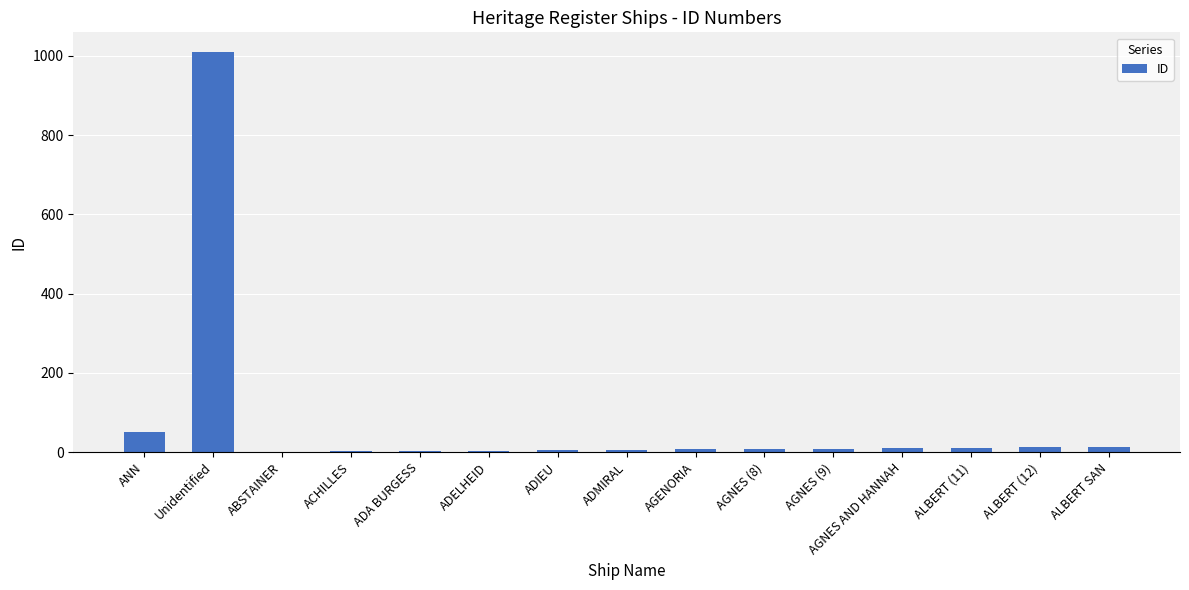

At which category does the chart reach its peak across all series?

Unidentified